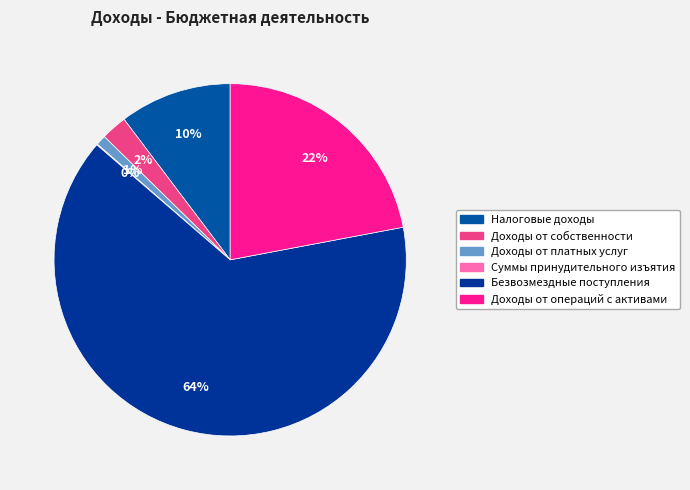

To the nearest percent, what is the combined percentage of Безвозмездные поступления and Суммы принудительного изъятия?

64%